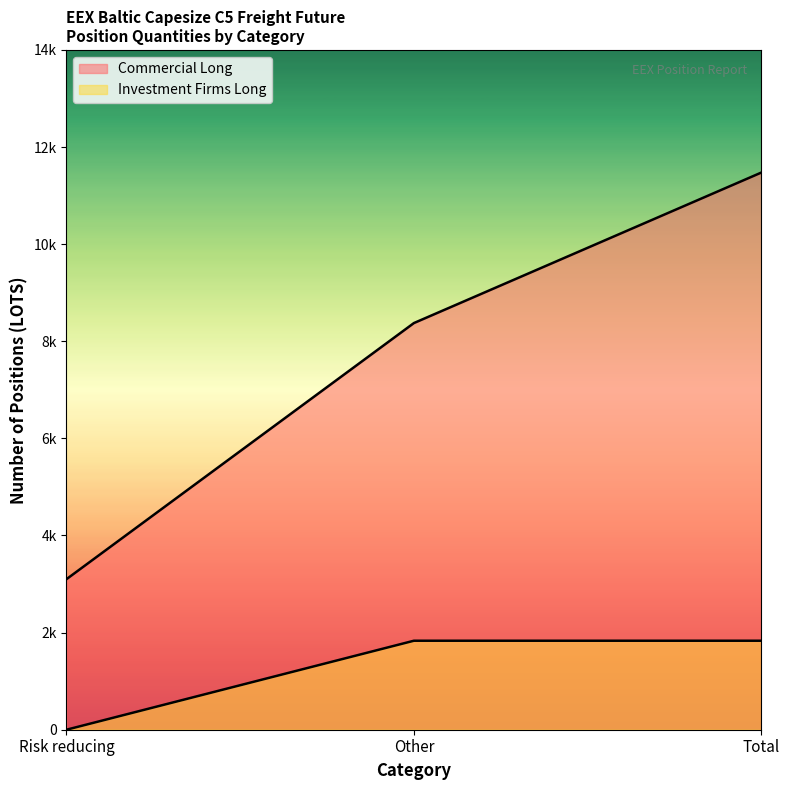

Reading right to left, extract all data points from this chart.

Commercial Long: 11475.0	8375.0	3100.0
Investment Firms Long: 1832.7	1832.7	0.0